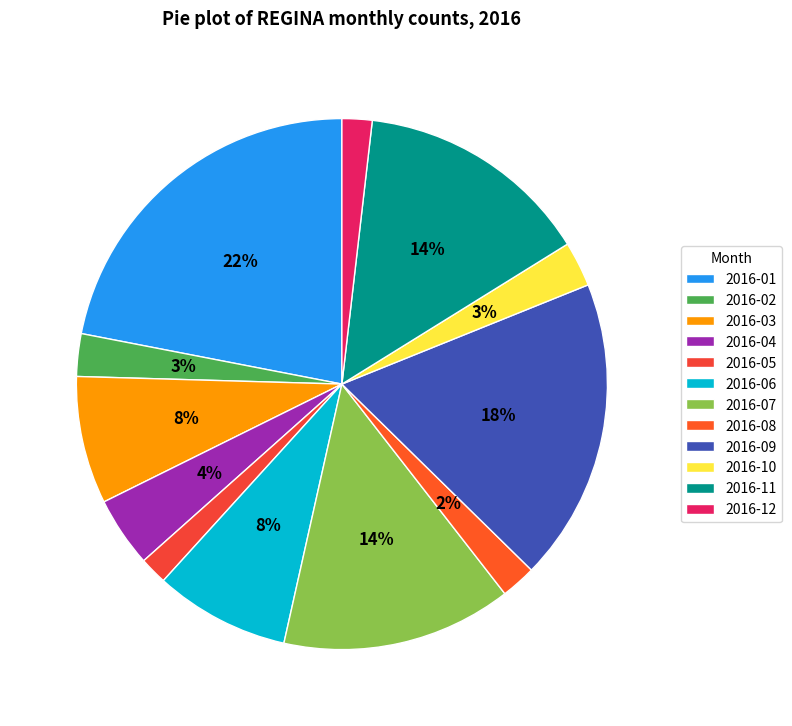

True or false: 2016-09 accounts for 18% of the total.

True